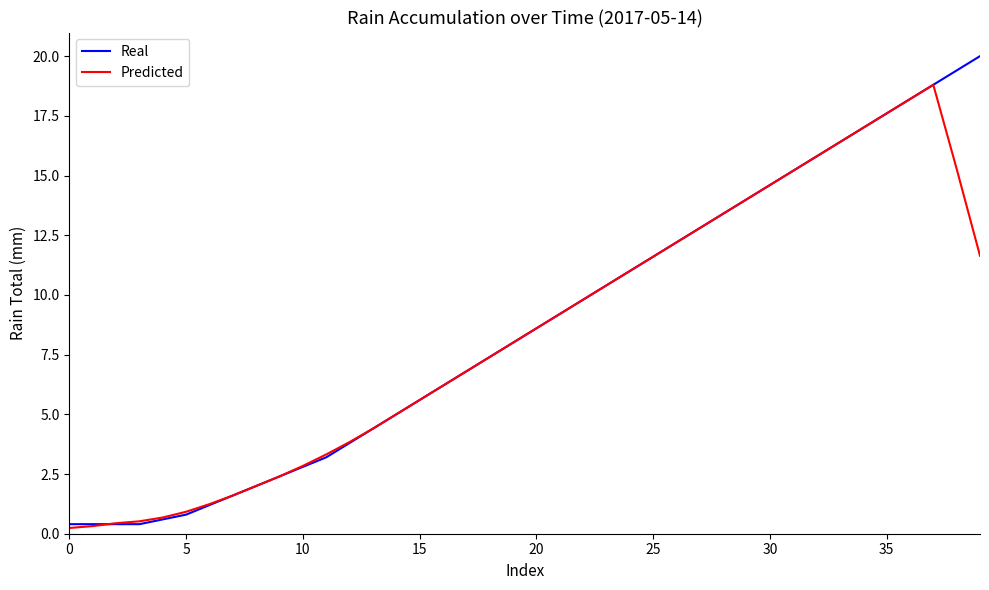

What is the maximum value shown in the chart?

20.0